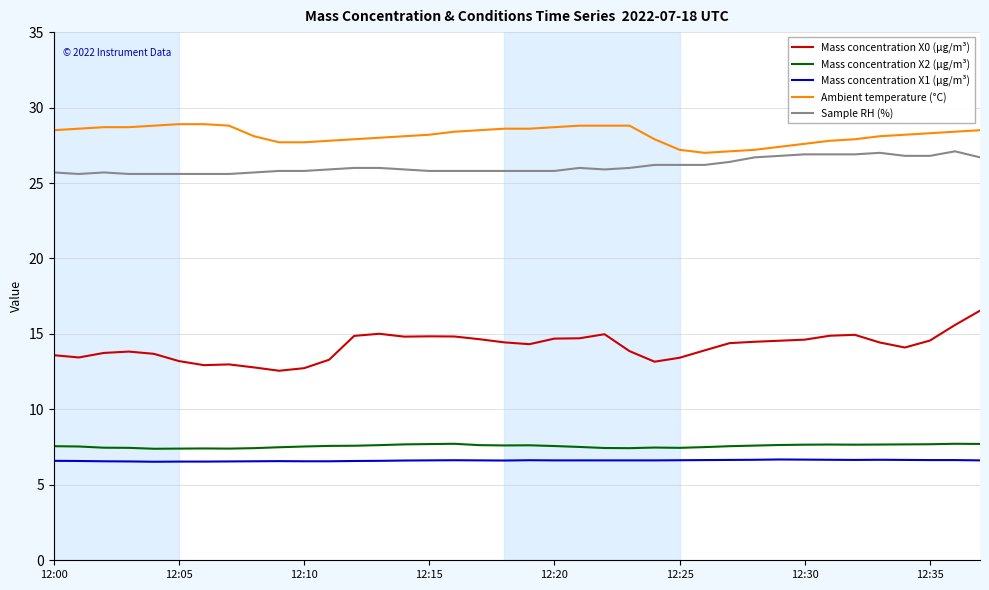

True or false: Ambient temperature (°C) and Mass concentration X2 (μg/m³) cross at least once.

False